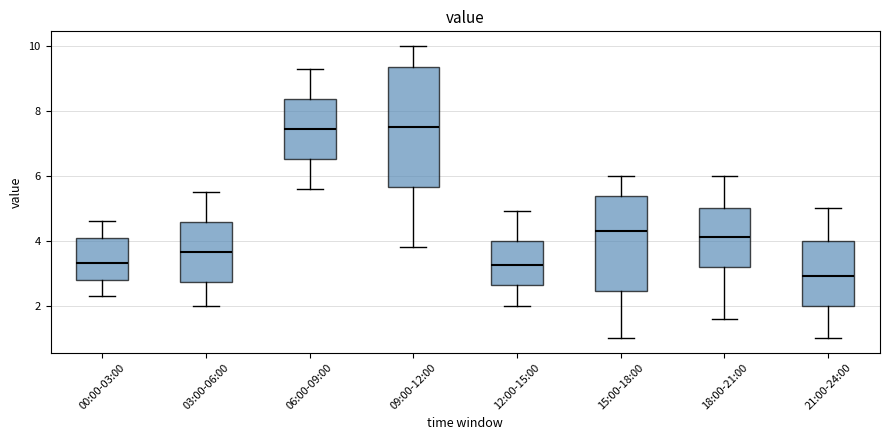

Which box is the tallest, from its lower edge to its upper edge?

09:00-12:00